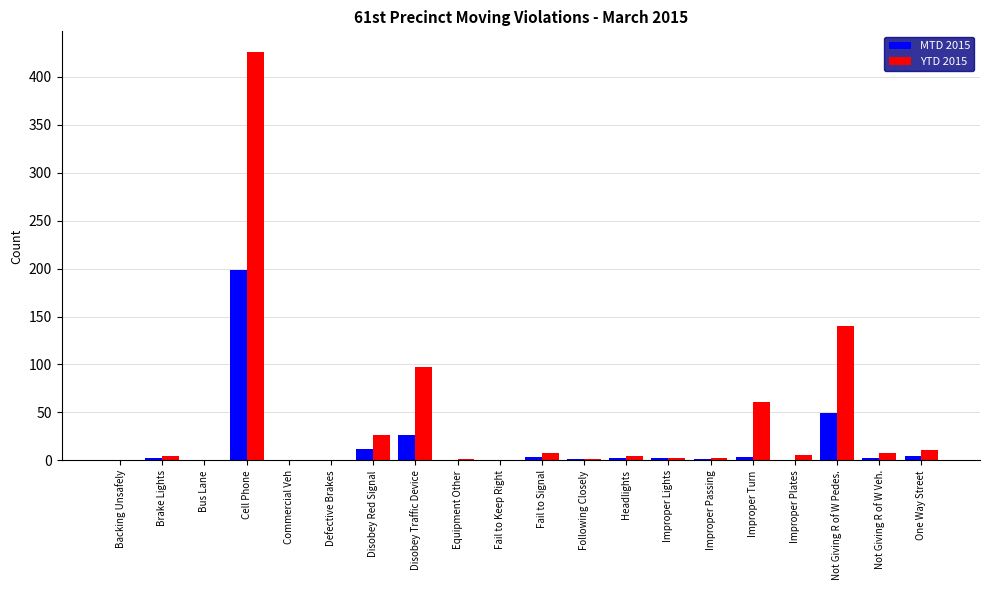

The YTD 2015 series shows 0 at Bus Lane. True or false?

True